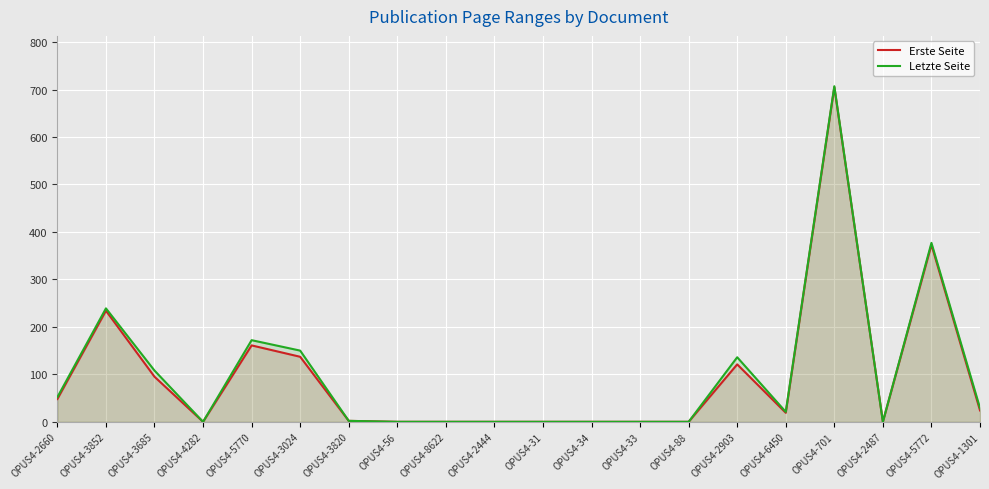

What is the sum of all Letzte Seite values?

1993